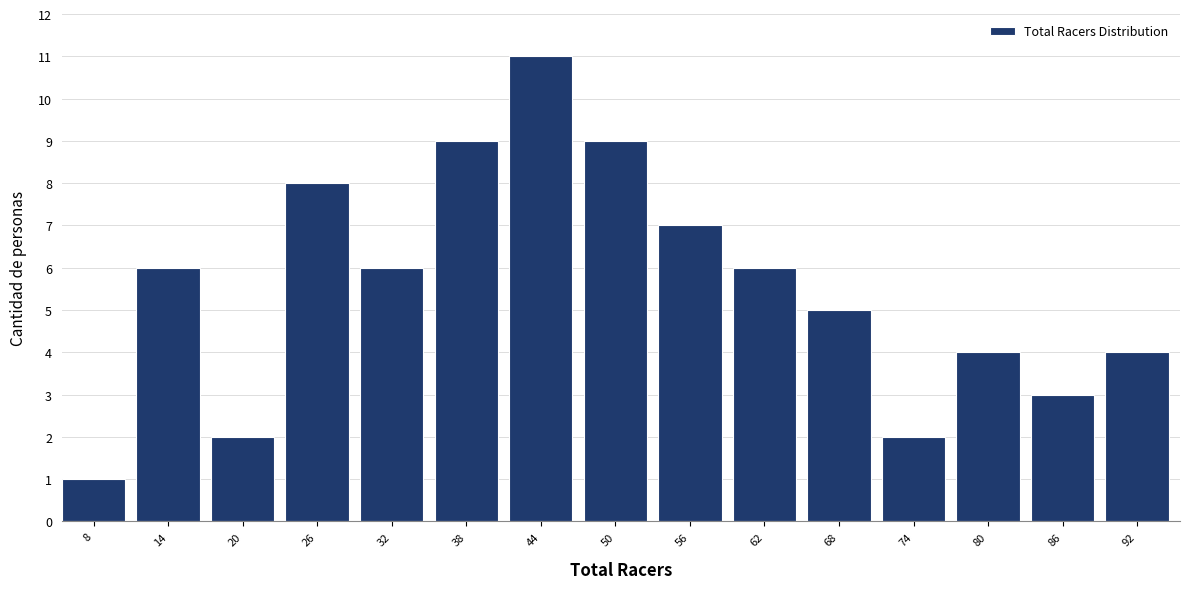

Reading right to left, what are all the values shown in this chart?

4	3	4	2	5	6	7	9	11	9	6	8	2	6	1